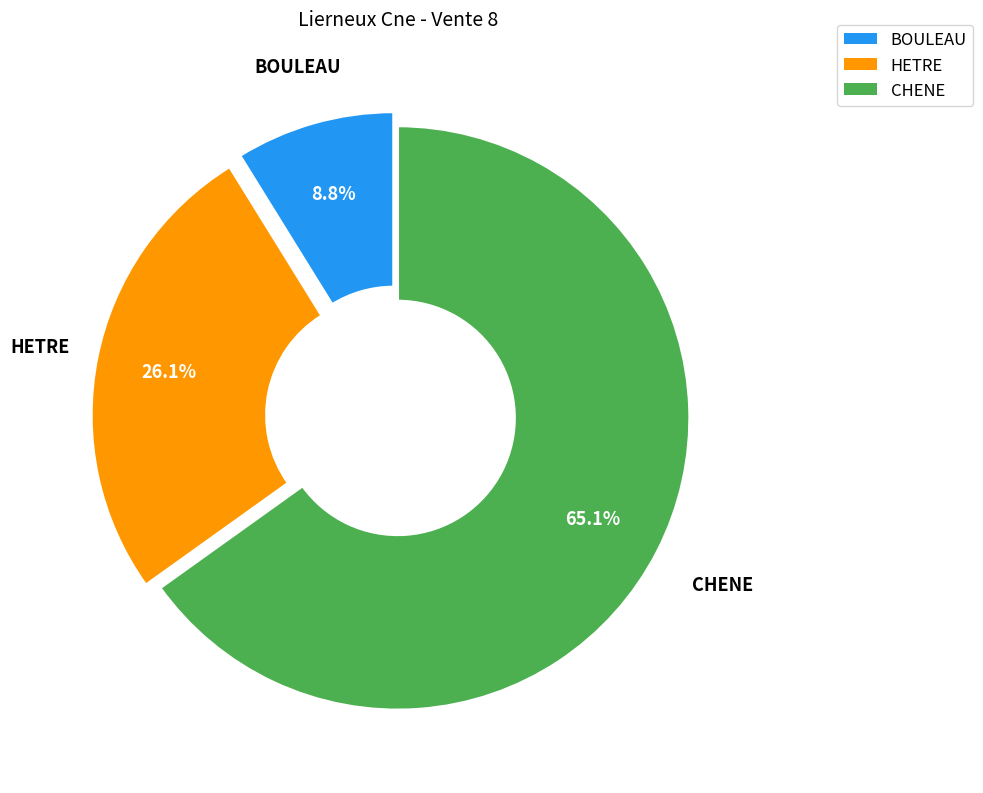

Is there a majority slice in this chart?

Yes